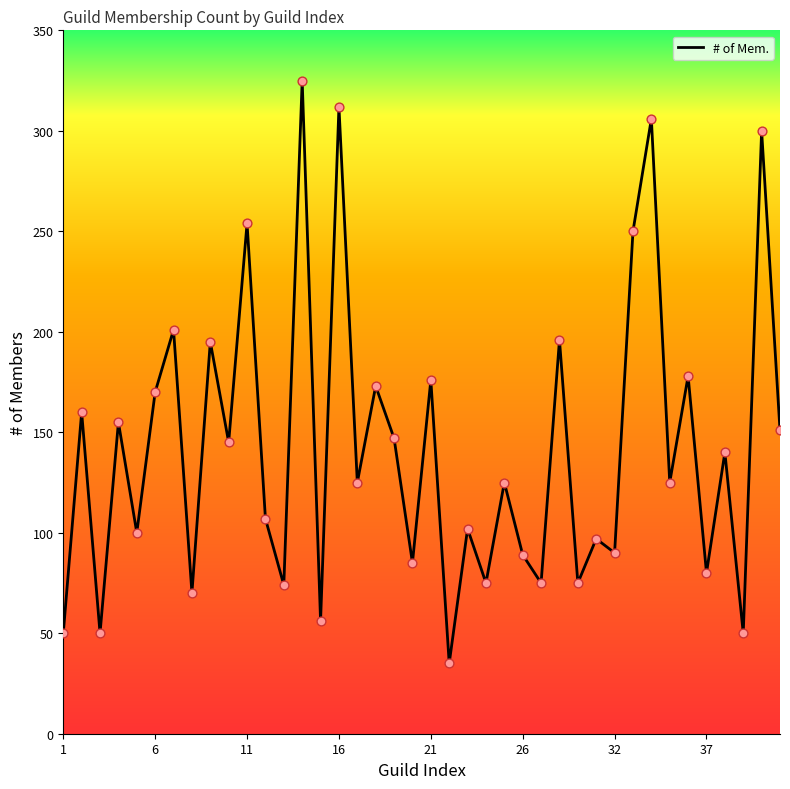

What is the minimum value shown in the chart?

35